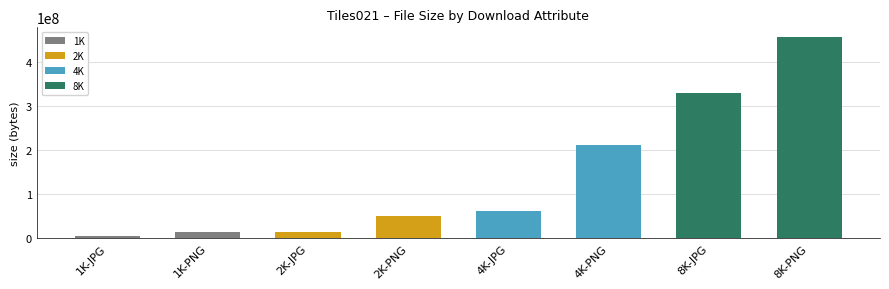

Where is the data nearest to the value 230218528?

4K-PNG